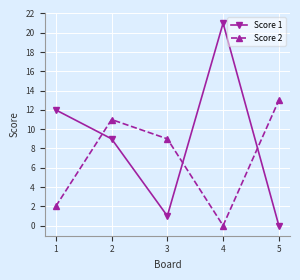

Rank the categories by Score 2 value from highest to lowest.

5, 2, 3, 1, 4